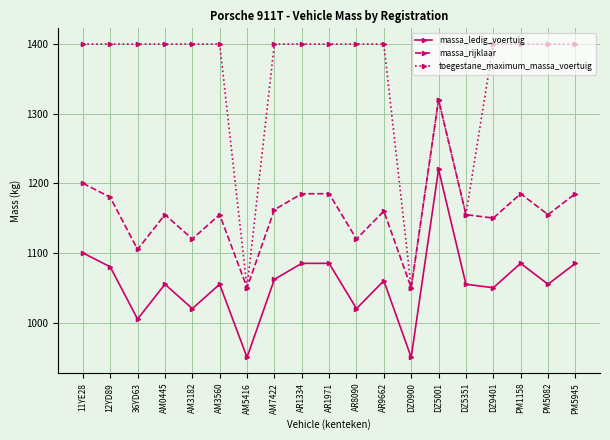

What are all the series names shown in the legend?

massa_ledig_voertuig, massa_rijklaar, toegestane_maximum_massa_voertuig